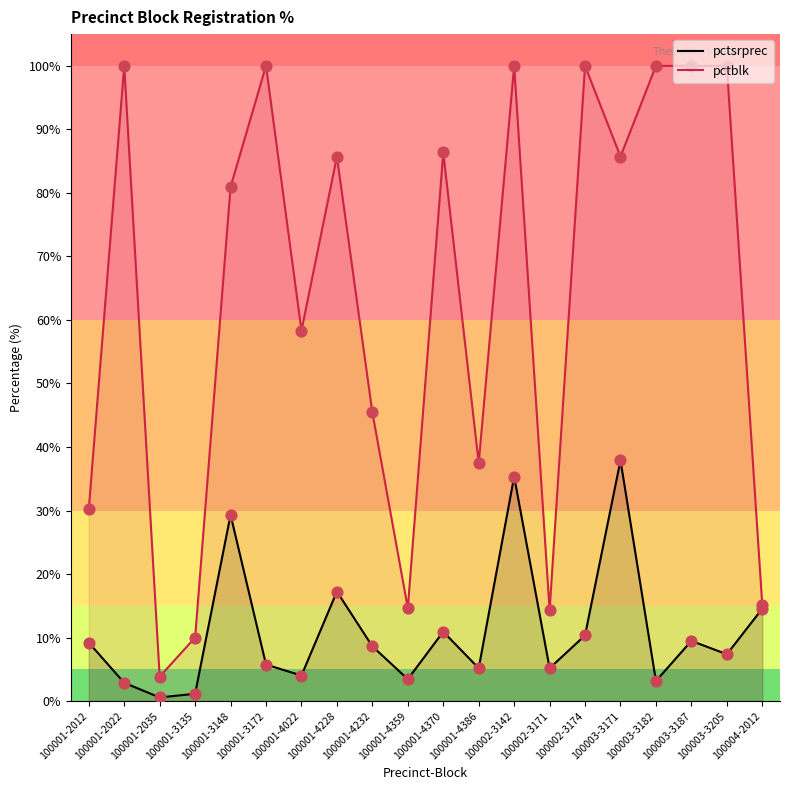

Which series has the widest spread of Y values?

pctblk